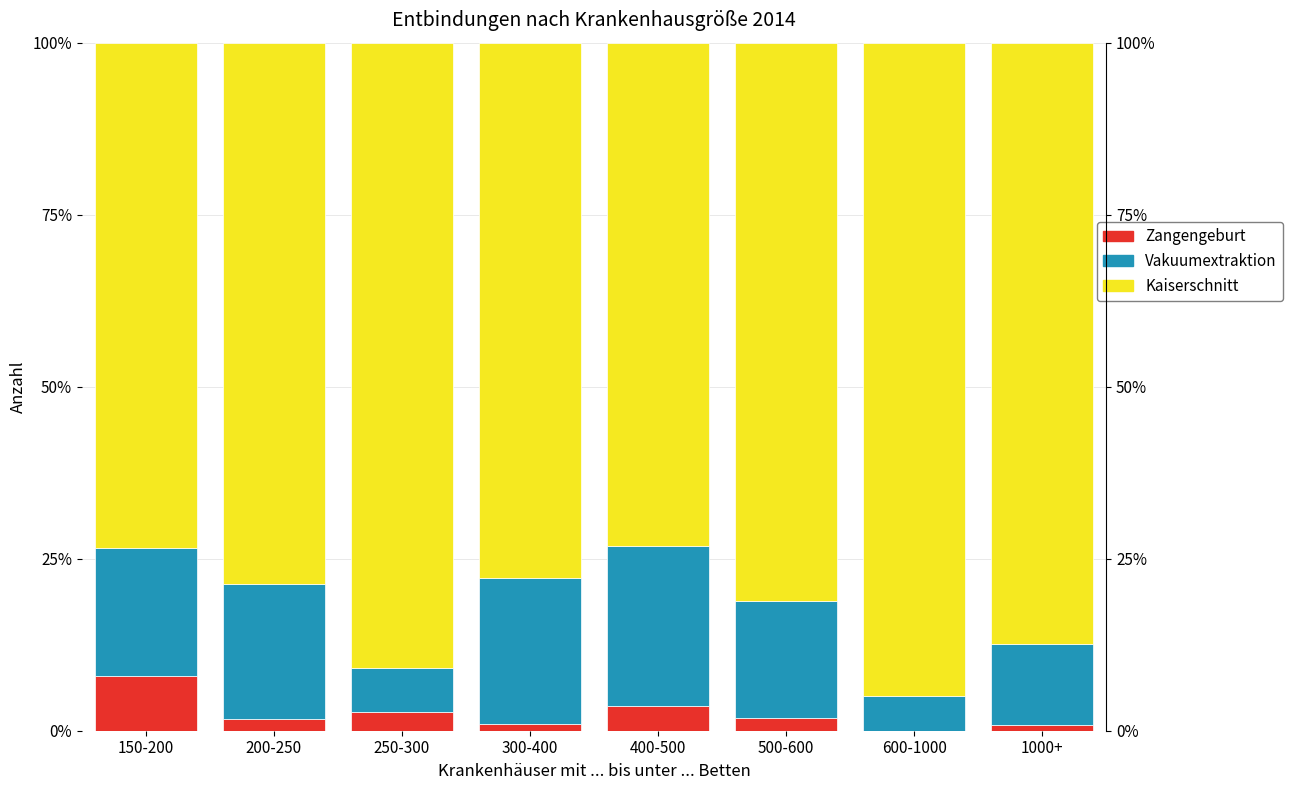

Rank the categories by Kaiserschnitt value from highest to lowest.

600-1000, 250-300, 1000+, 500-600, 200-250, 300-400, 150-200, 400-500